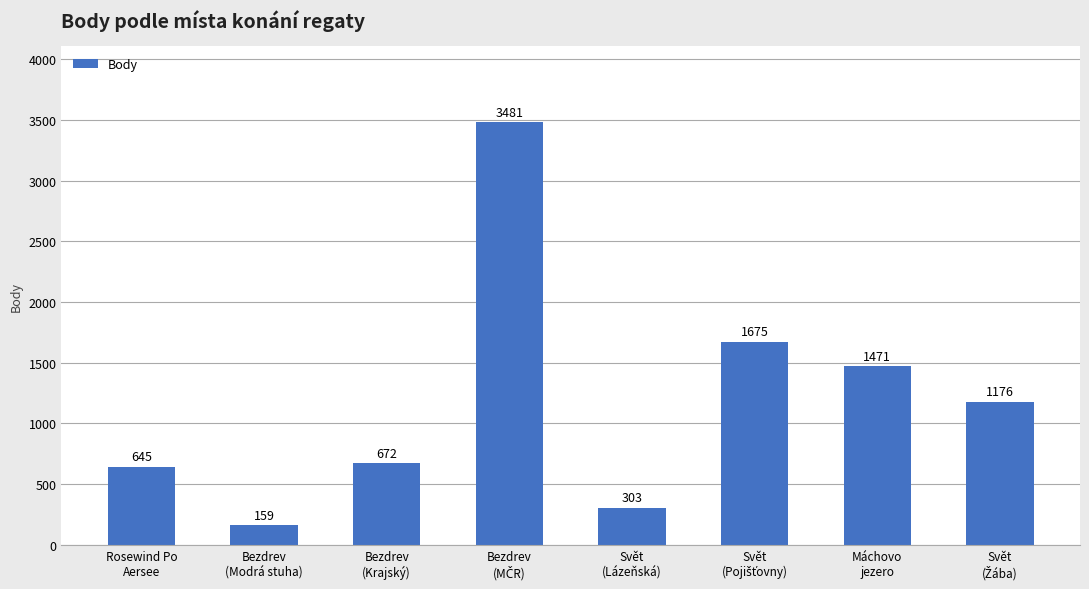

What is the minimum value shown in the chart?

159